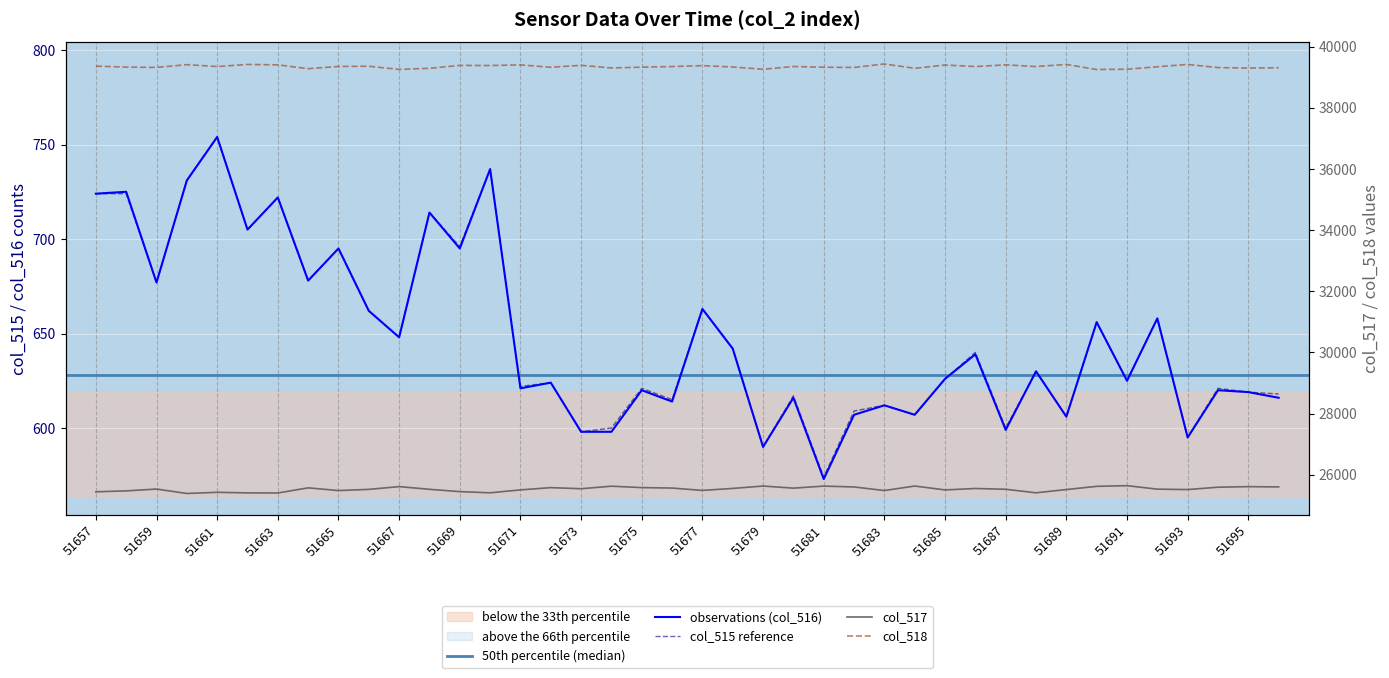

True or false: col_516 and col_517 intersect in this chart.

False